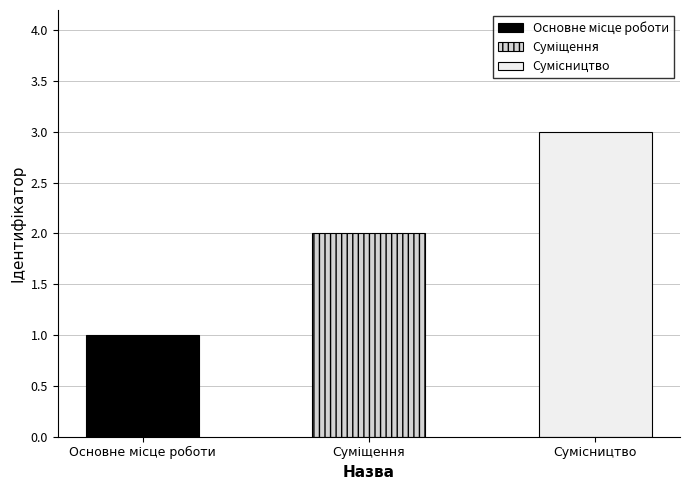

What is the label of the 2nd bar from the right?

Суміщення